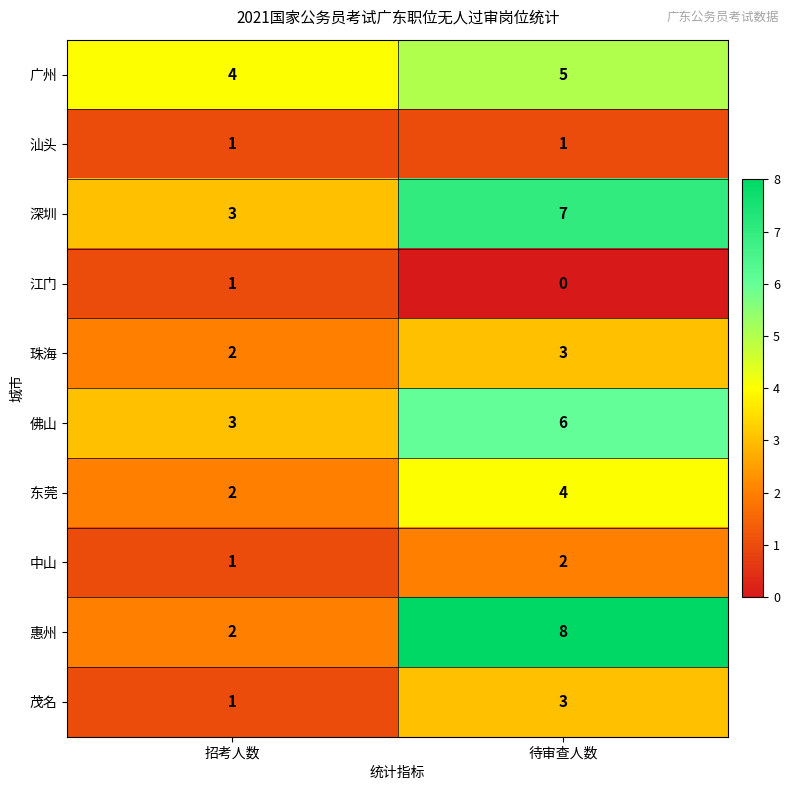

What is the greatest value displayed?

8